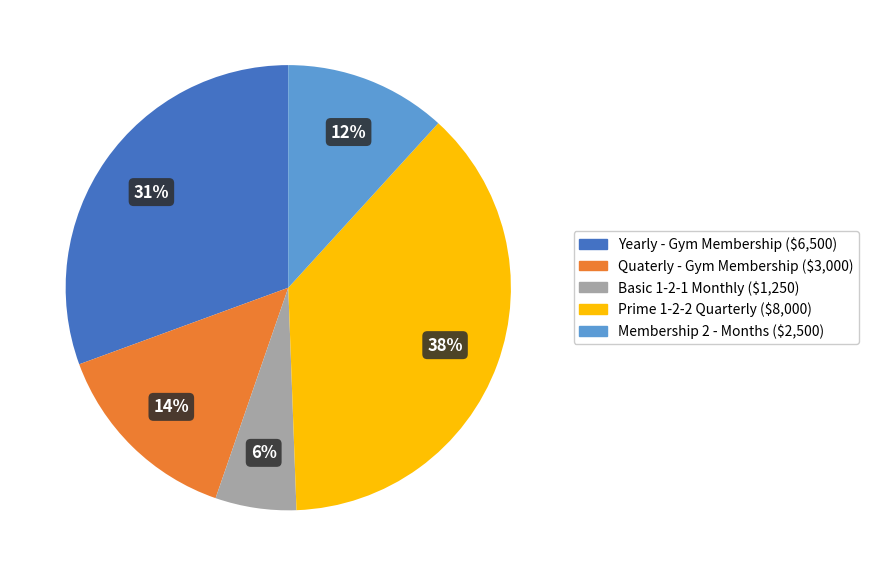

Which has a higher value, Quaterly - Gym Membership or Yearly - Gym Membership?

Yearly - Gym Membership